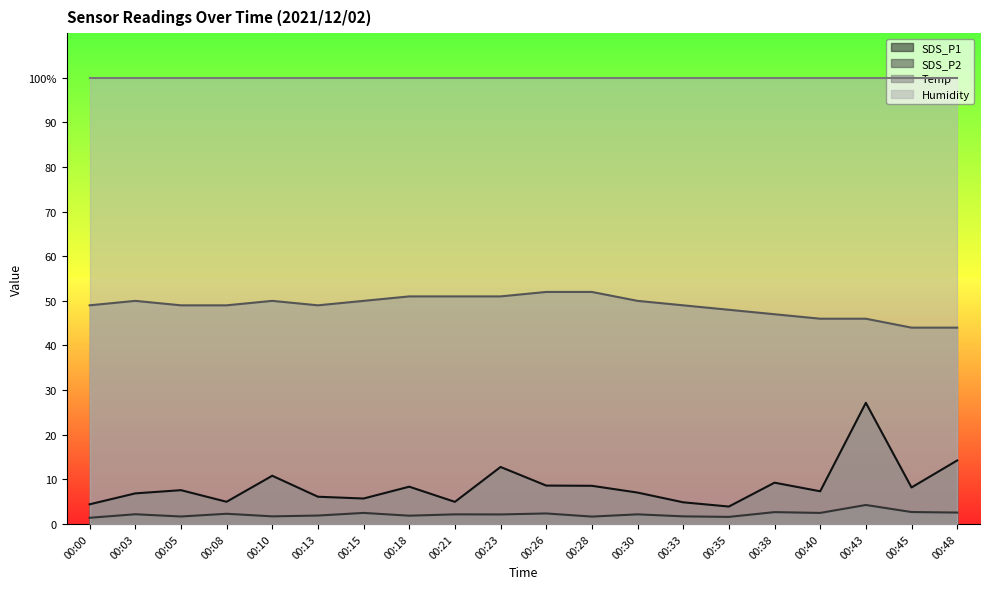

True or false: SDS_P2 and Temp cross at least once.

False